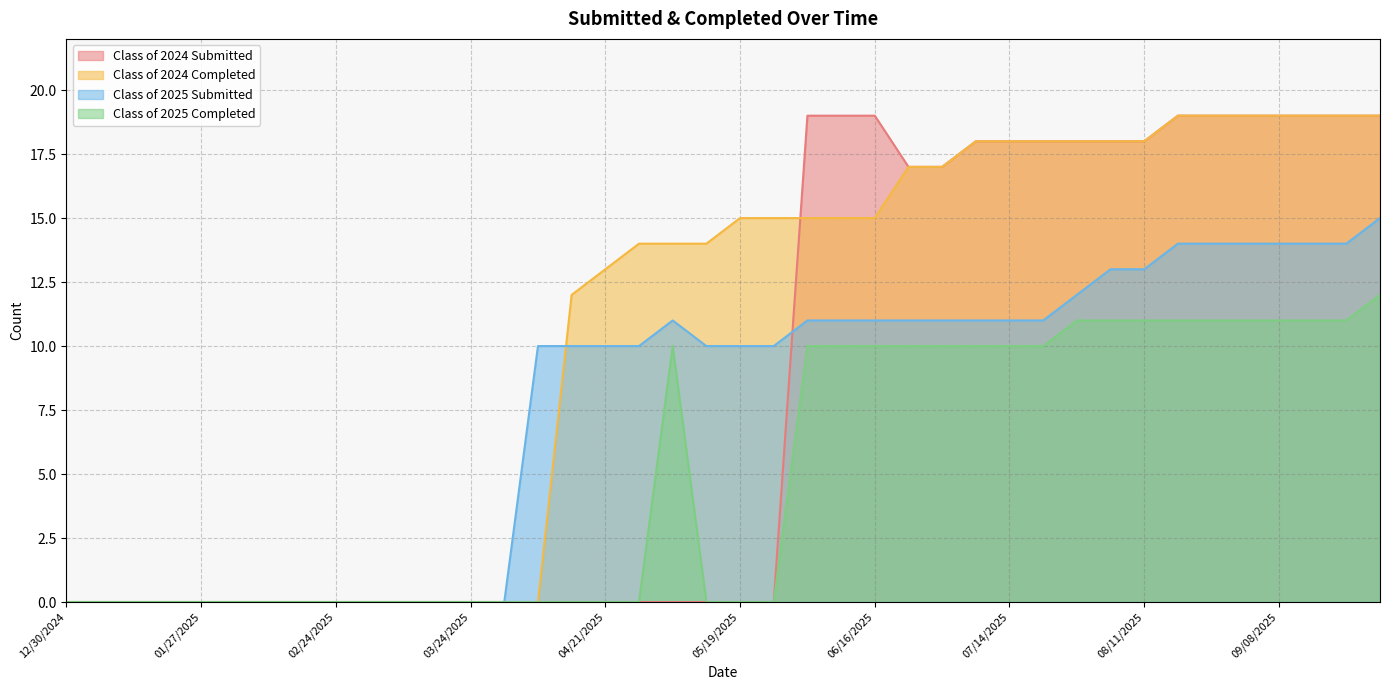

At which label does Class of 2025 Submitted first exceed 10?

05/06/2025